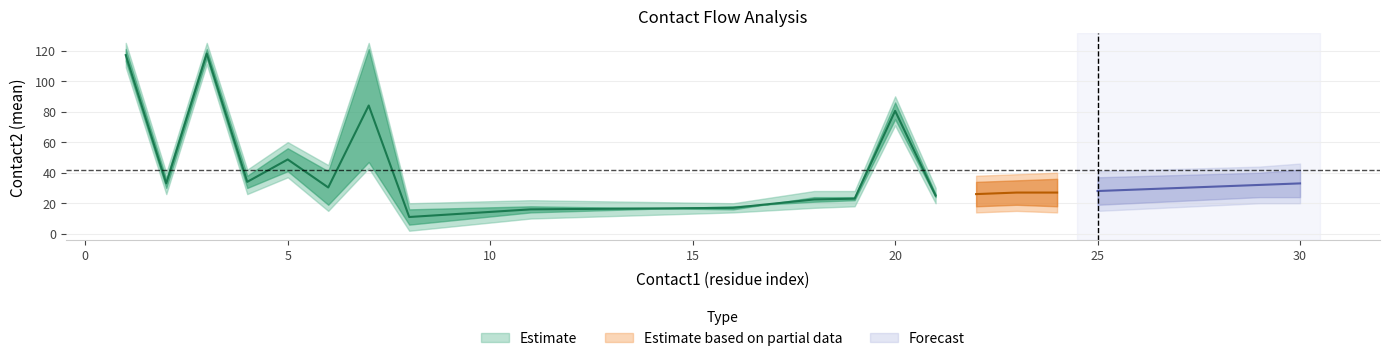

How many lines are shown in the chart?

3